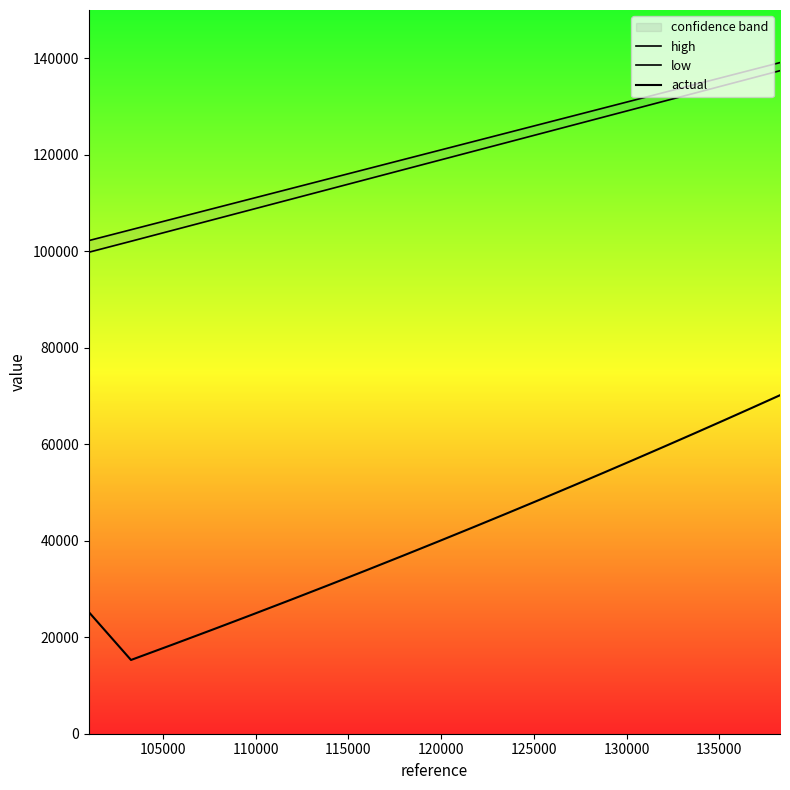

What is the minimum value shown in the chart?

15286.0